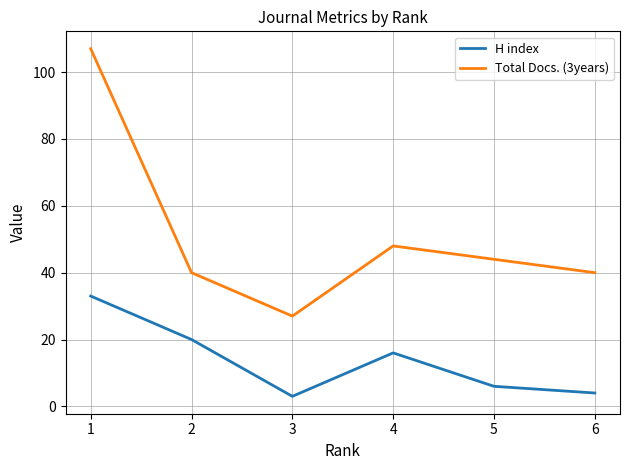

What is the sum of all H index values?

82